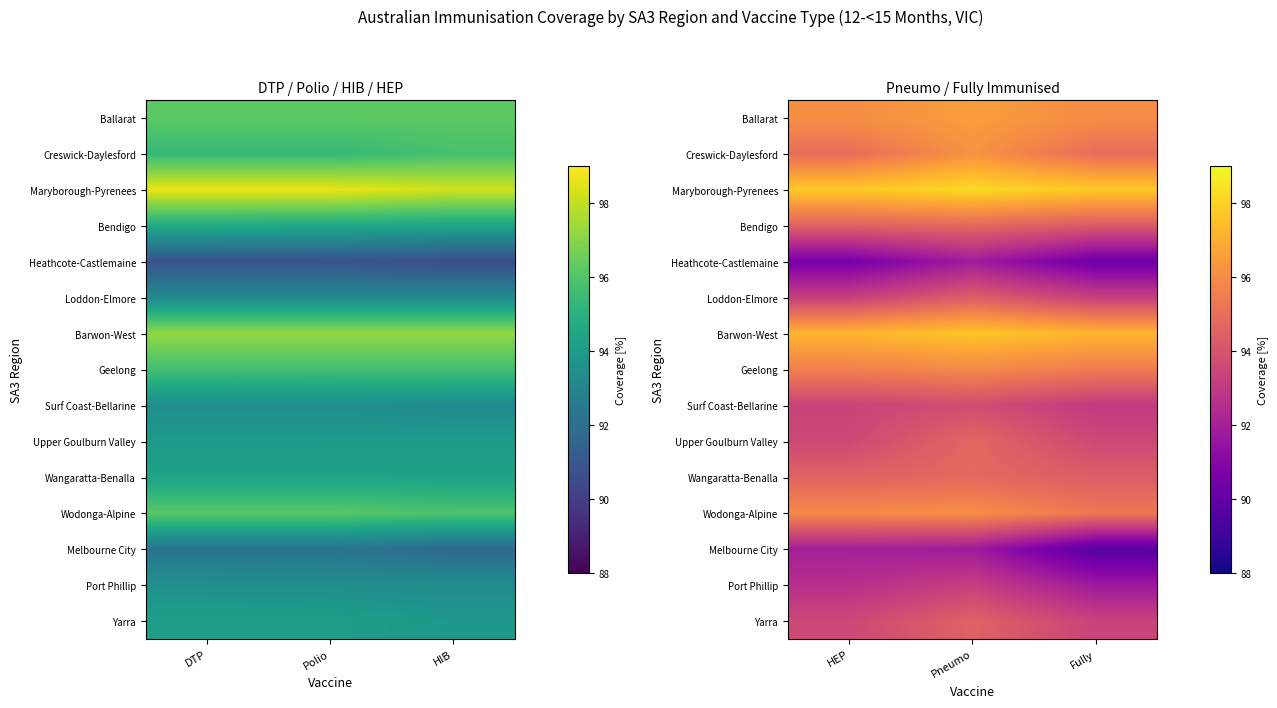

Rank the series at HEP from lowest to highest value.

Heathcote-Castlemaine, Melbourne City, Port Phillip, Loddon-Elmore, Surf Coast-Bellarine, Yarra, Upper Goulburn Valley, Bendigo, Wangaratta-Benalla, Creswick-Daylesford, Geelong, Wodonga-Alpine, Ballarat, Barwon-West, Maryborough-Pyrenees